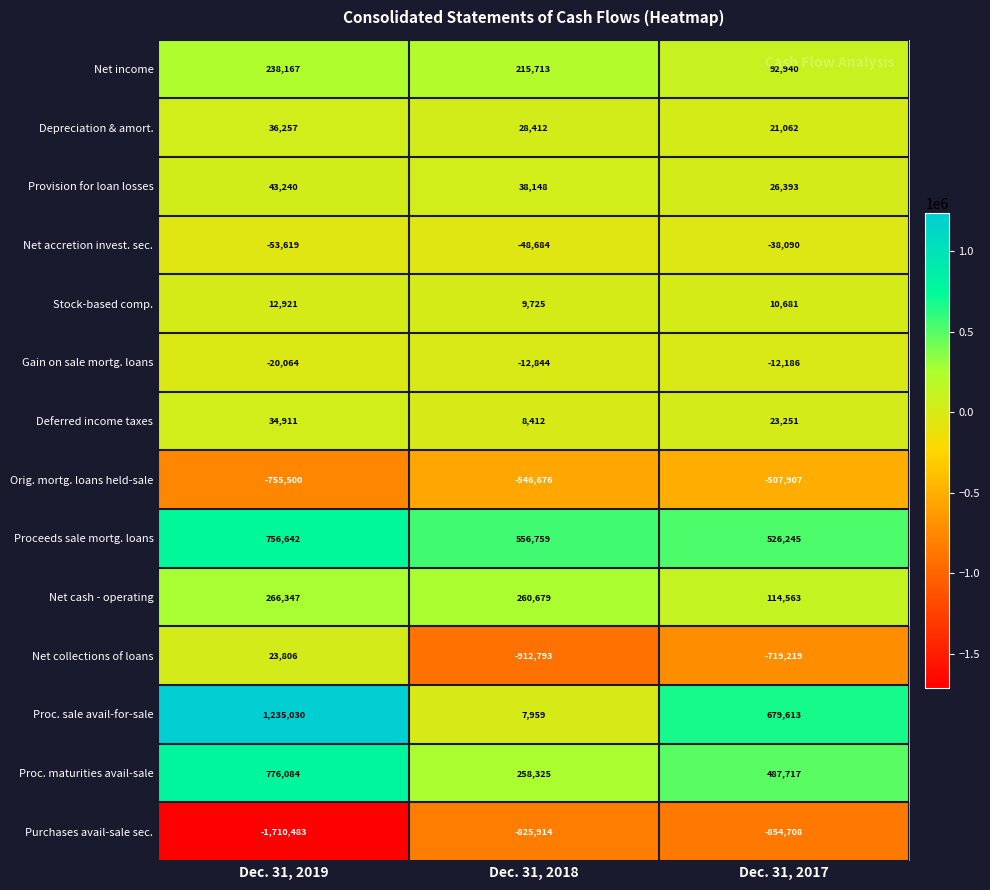

Rank the series at Dec. 31, 2017 from highest to lowest value.

Proc. sale avail-for-sale, Proceeds sale mortg. loans, Proc. maturities avail-sale, Net cash - operating, Net income, Provision for loan losses, Deferred income taxes, Depreciation & amort., Stock-based comp., Gain on sale mortg. loans, Net accretion invest. sec., Orig. mortg. loans held-sale, Net collections of loans, Purchases avail-sale sec.